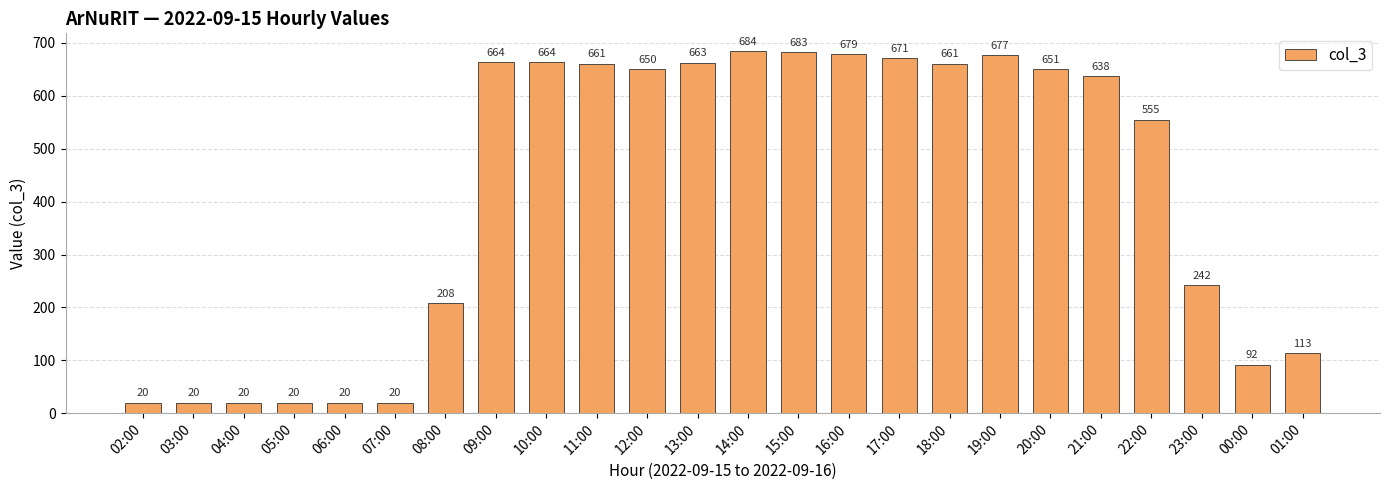

What is the sum of all values?

9976